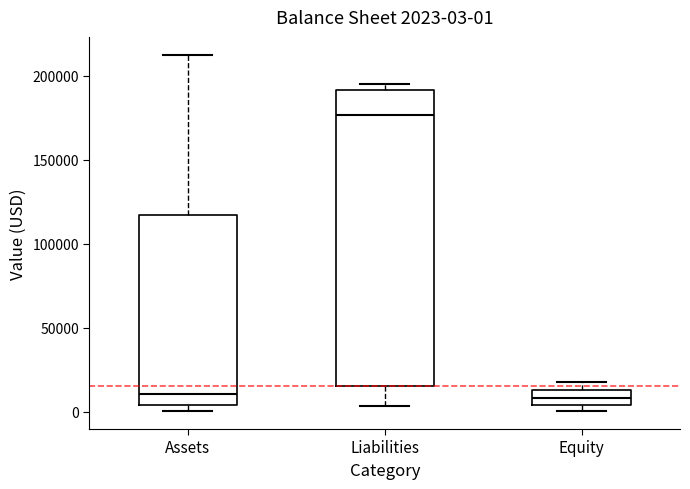

Comparing the boxes themselves (not the whiskers), which one is the tallest?

Liabilities